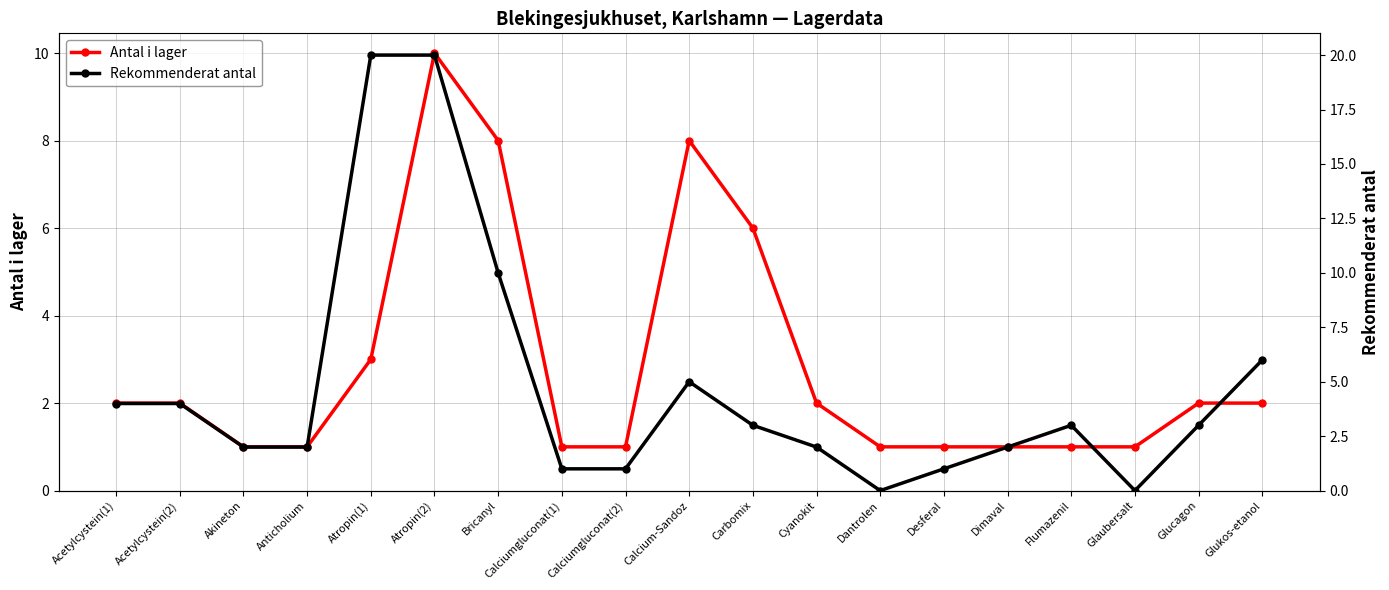

At which category does the chart reach its peak across all series?

Atropin(1)